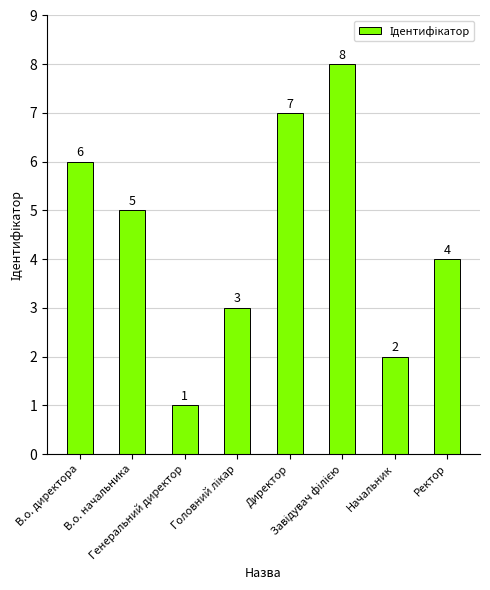

What is the value of the 7th bar from the left?

2